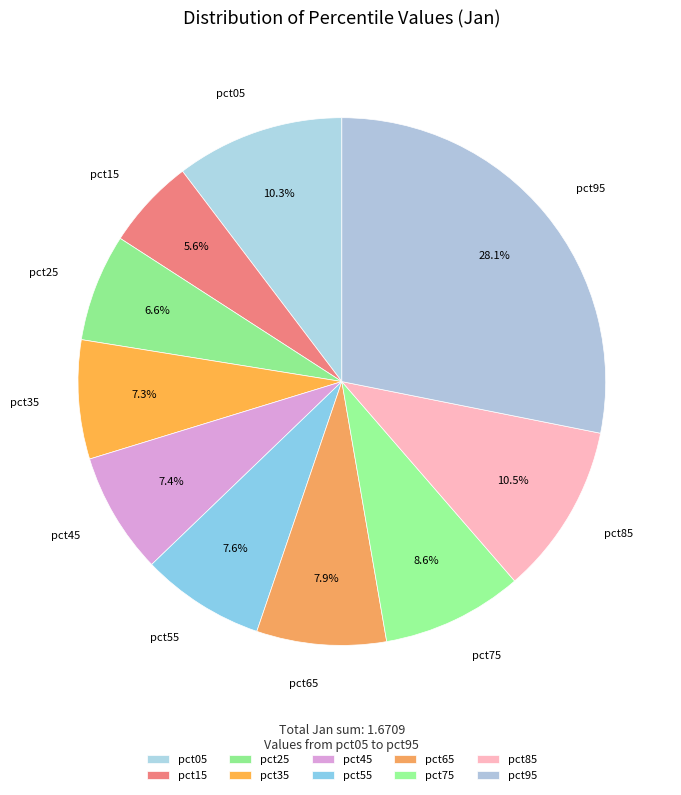

How many slices are in this pie chart?

10